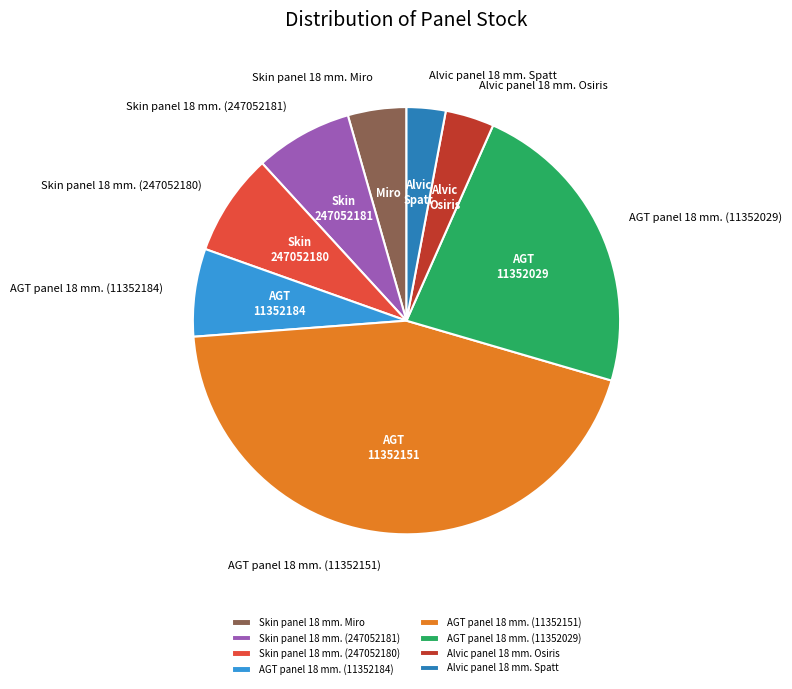

True or false: Alvic panel 18 mm. Spatt accounts for 3% of the total.

True